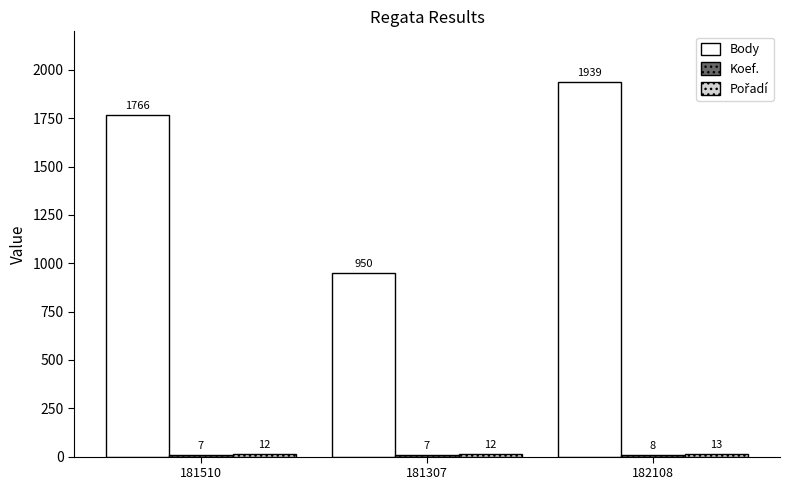

Count the Body values in the range 950 to 1939.

3